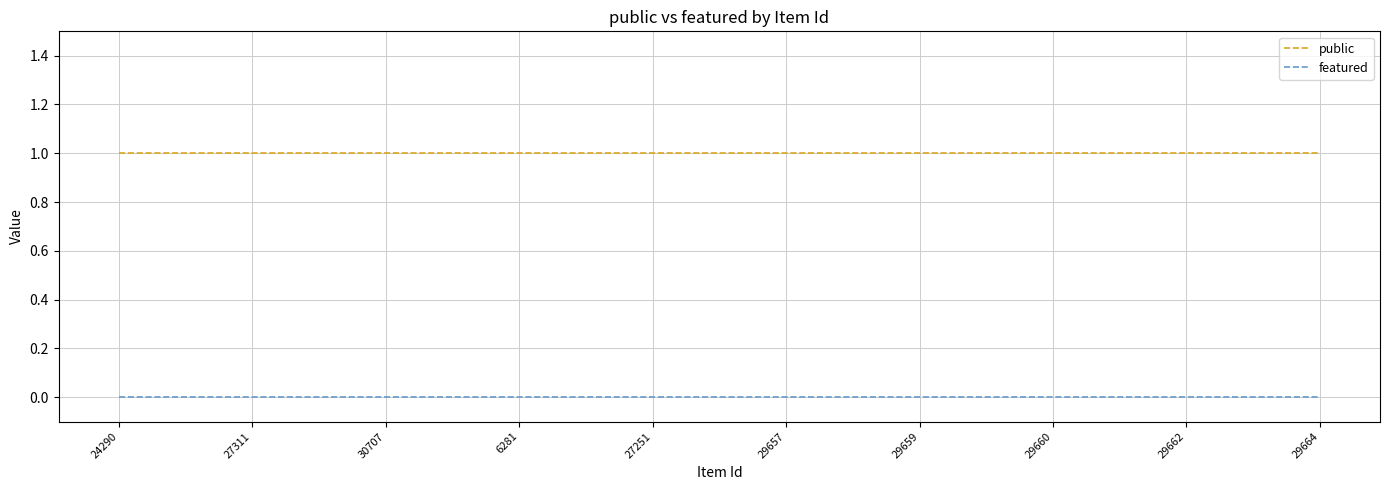

Which series has the largest total across all categories?

public